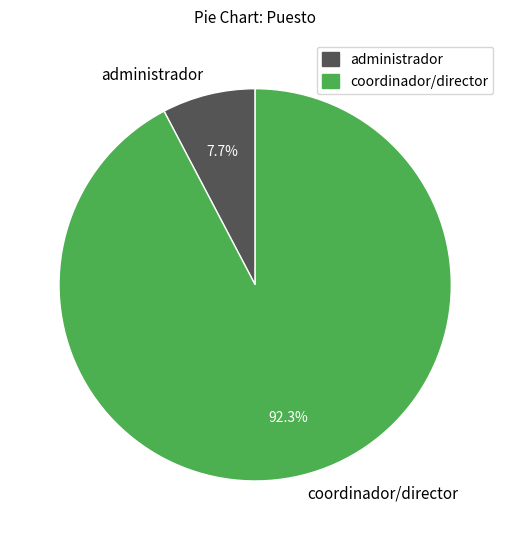

Does administrador represent more than half of the total?

No